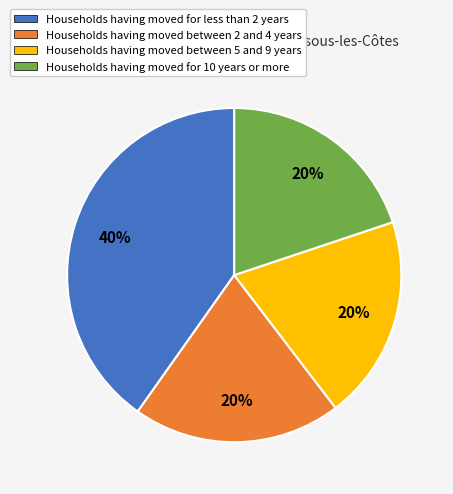

To the nearest percent, what portion does Households having moved for 10 years or more represent?

20%